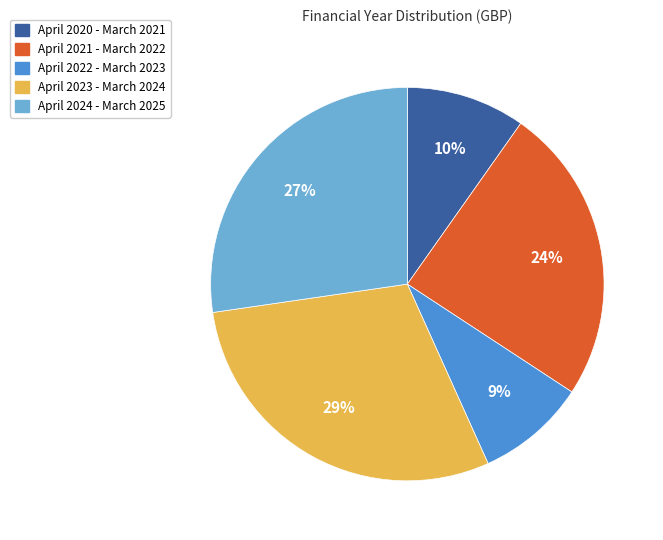

To the nearest percent, what is the difference between the largest and smallest slice percentages?

20%